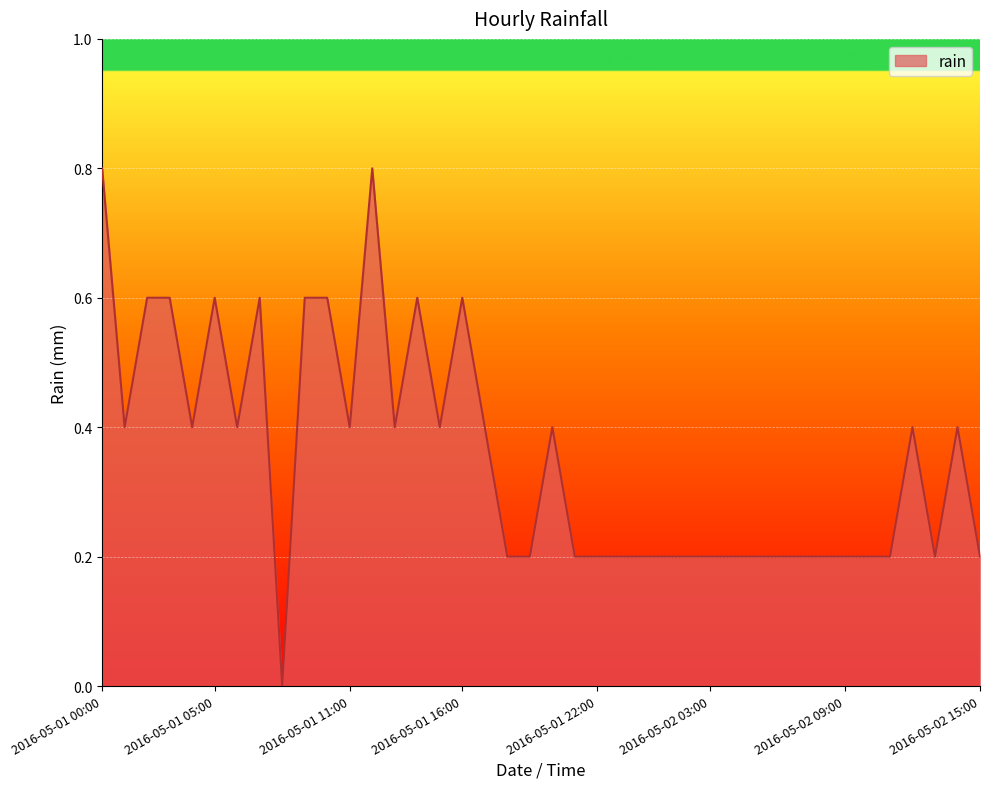

What is the difference between the maximum and minimum values?

0.8